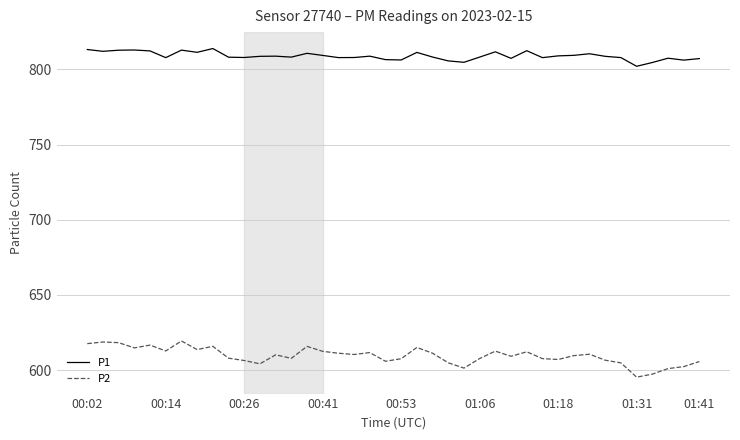

Rank the series by their average value, from highest to lowest.

P1, P2